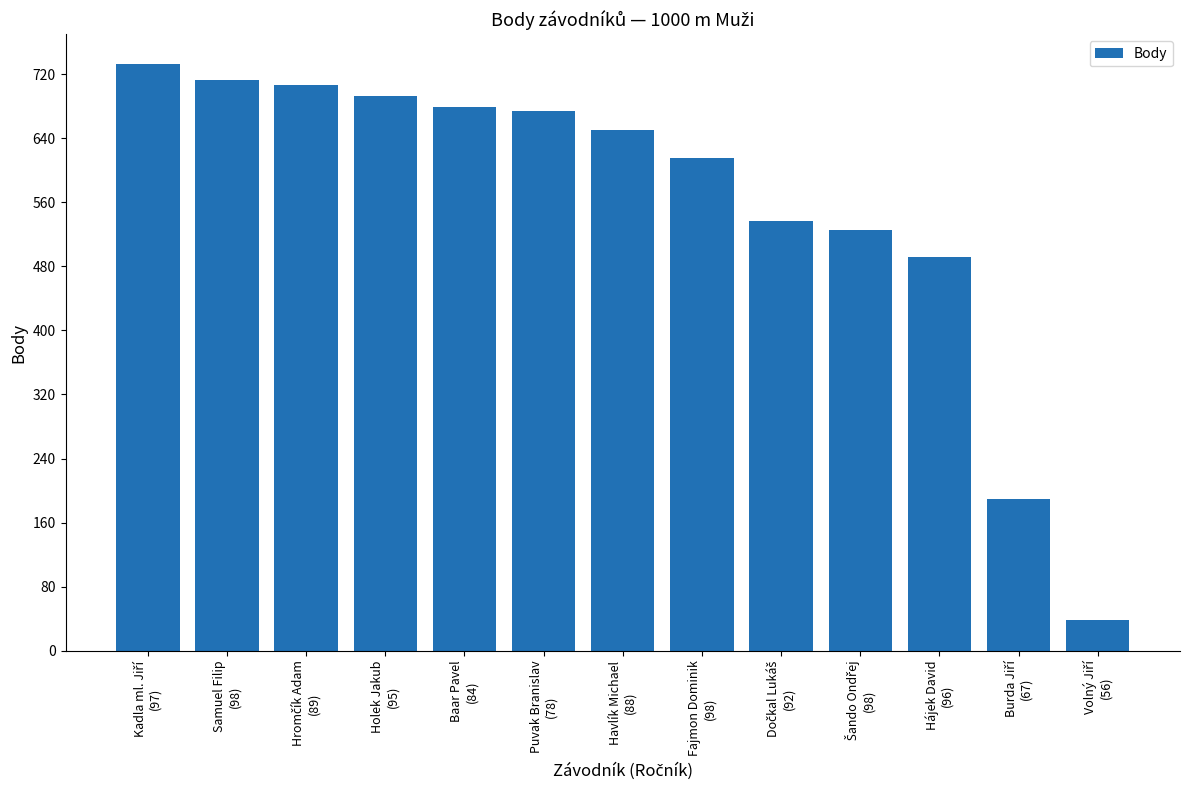

Reading left to right, list all the values displayed in this chart.

733	713	706	693	679	674	650	615	537	525	492	189	39